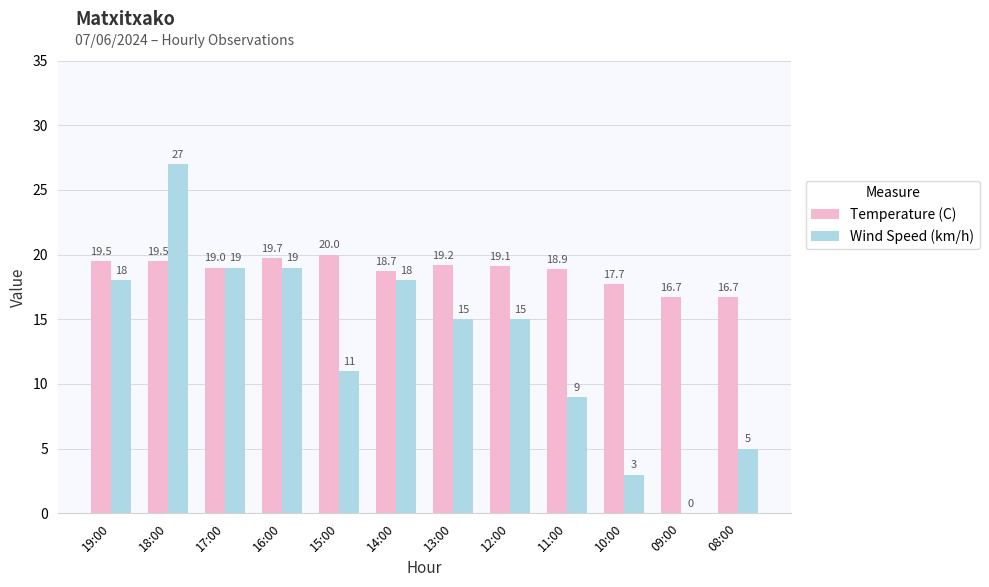

The value of Wind Speed (km/h) at 09:00 is -16.0. True or false?

False